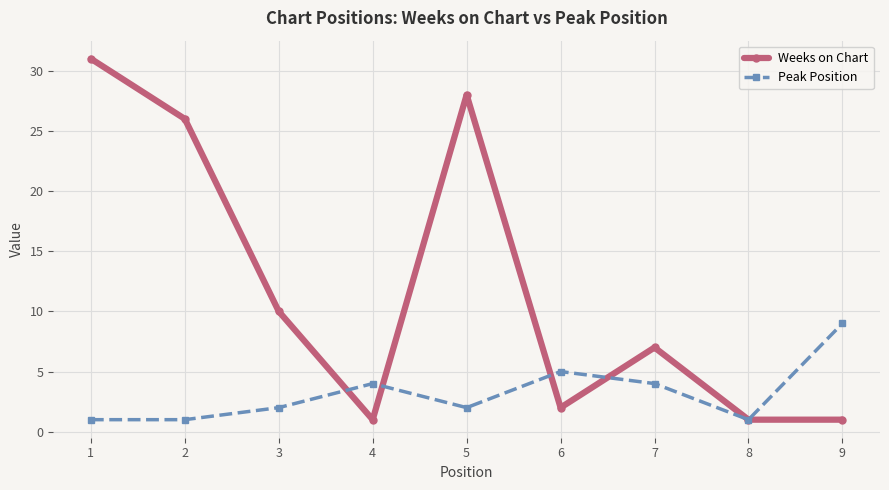

Reading left to right, list all the values displayed in this chart.

Weeks on Chart: 1=31	2=26	3=10	4=1	5=28	6=2	7=7	8=1	9=1
Peak Position: 1=1	2=1	3=2	4=4	5=2	6=5	7=4	8=1	9=9